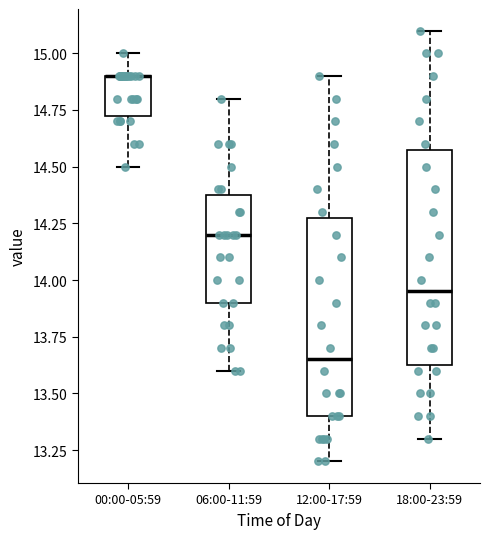

Which box is the tallest, from its lower edge to its upper edge?

18:00-23:59